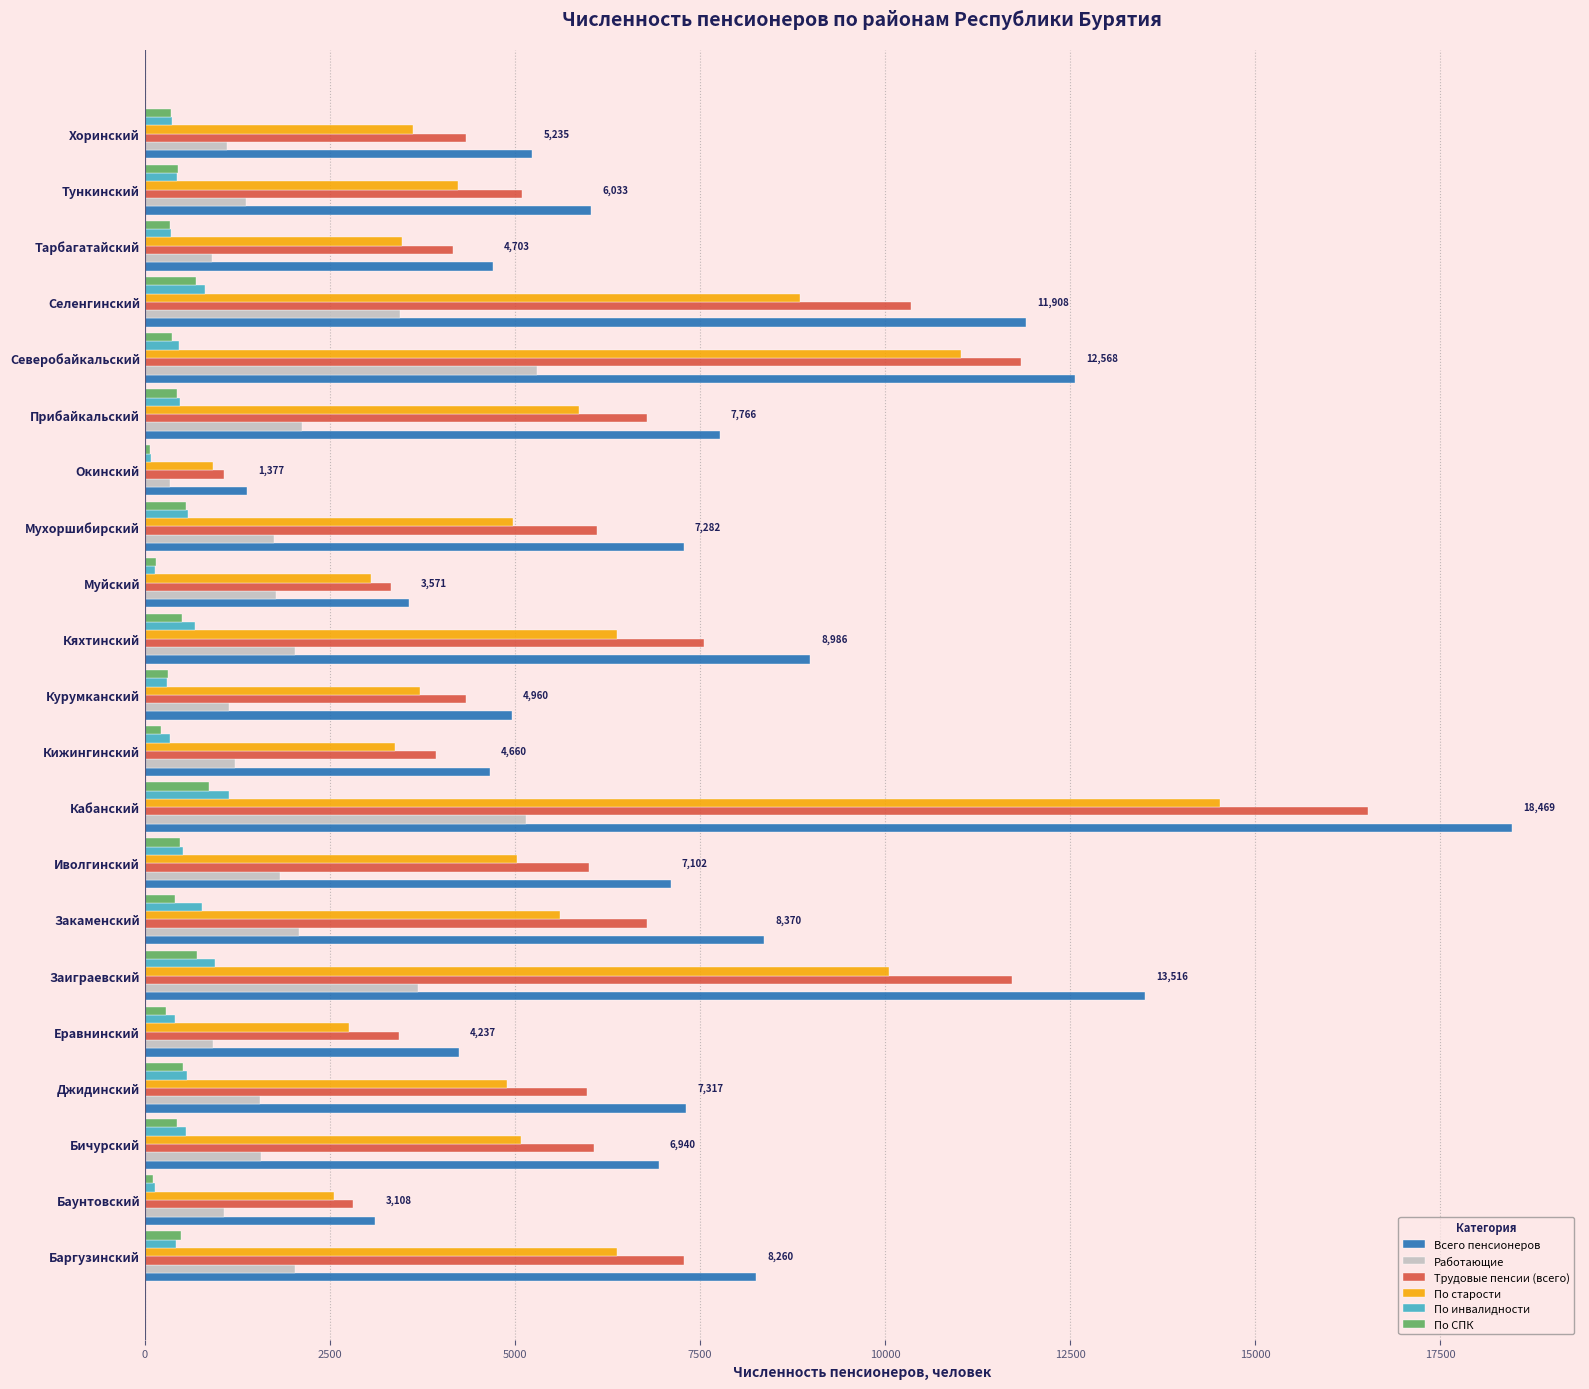

Which series has the widest spread of values?

Всего пенсионеров